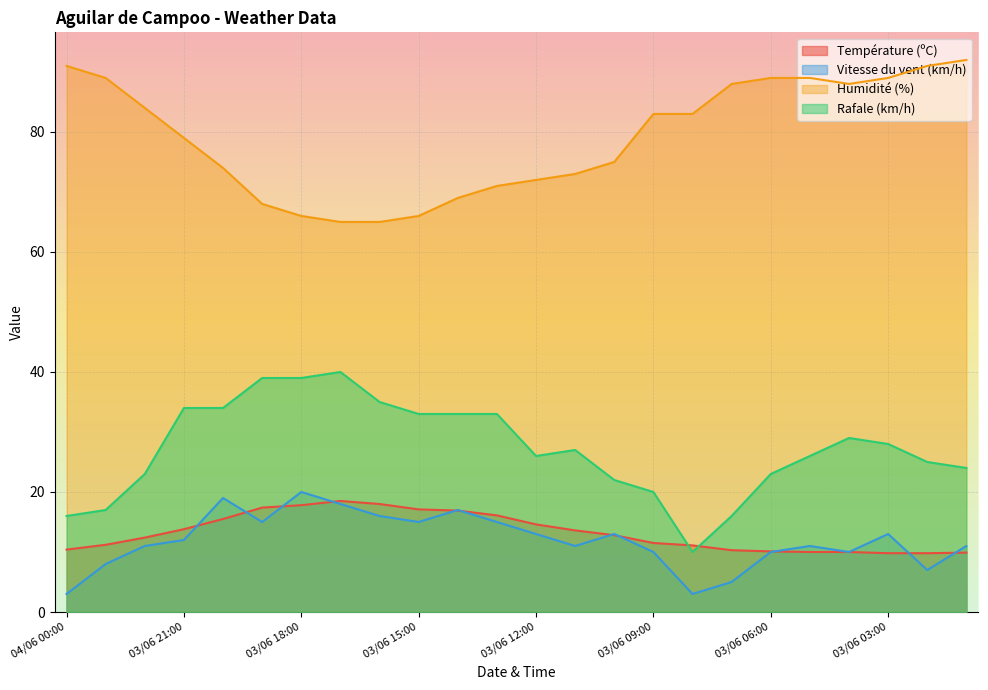

Does the chart display data point markers on the line(s)?

No